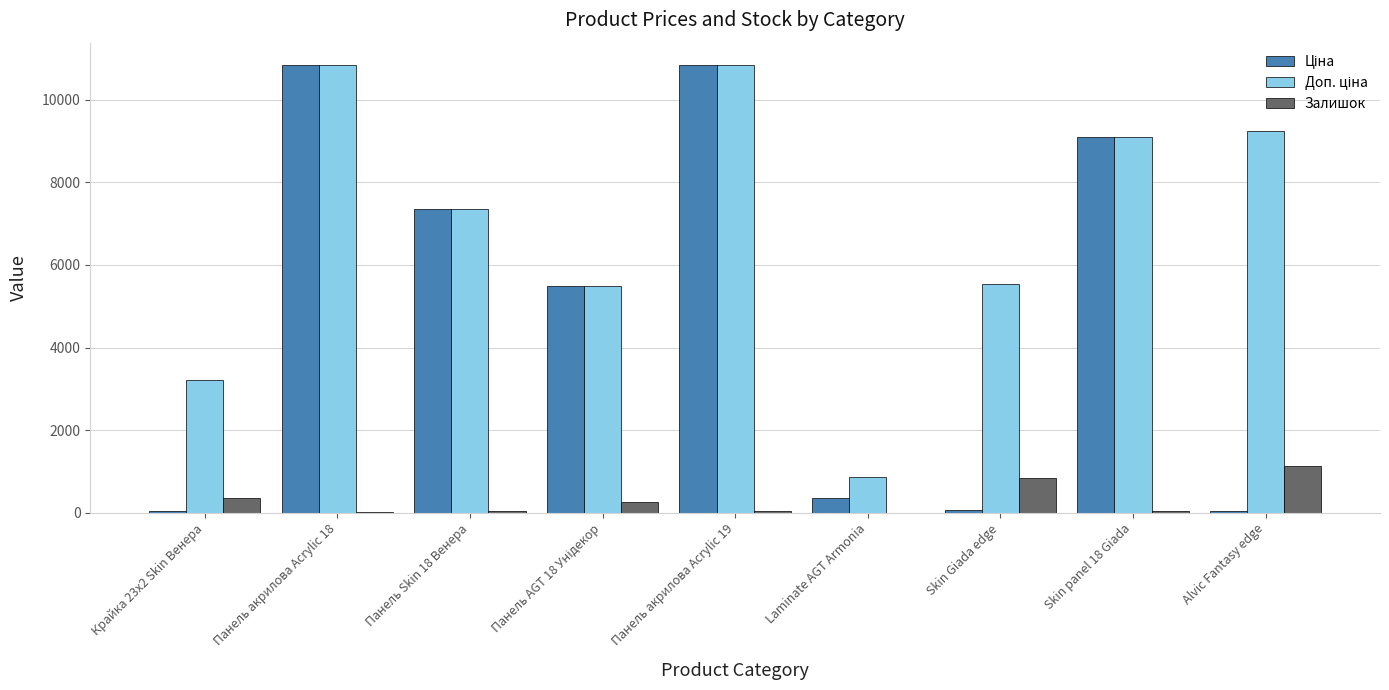

Does the chart contain stacked bars?

No